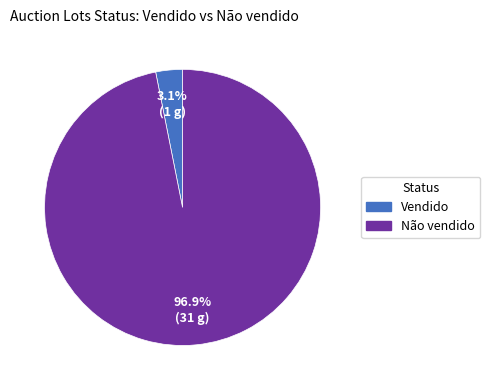

Rank the categories by value from highest to lowest.

Não vendido, Vendido